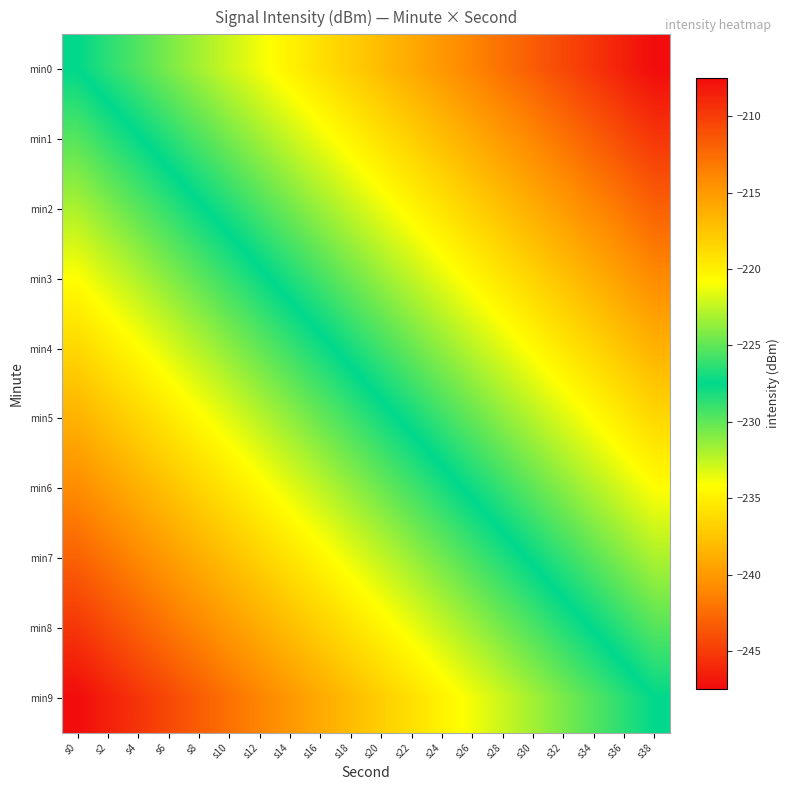

What is the spread (max minus min) of values at s20?

20.0